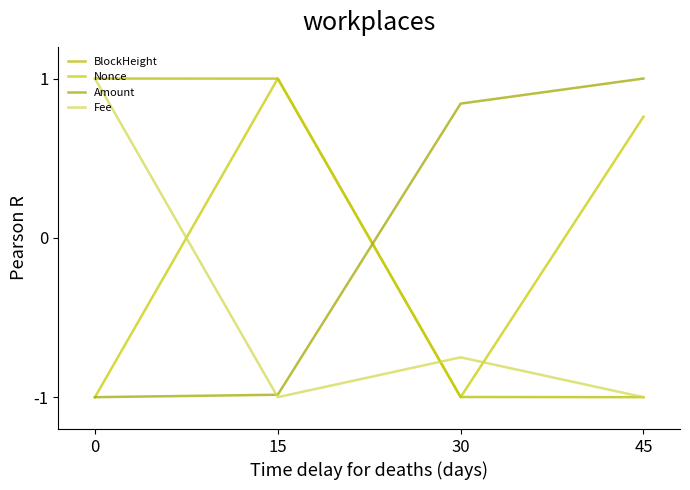

Where do Amount and Nonce first cross each other?

15 and 30